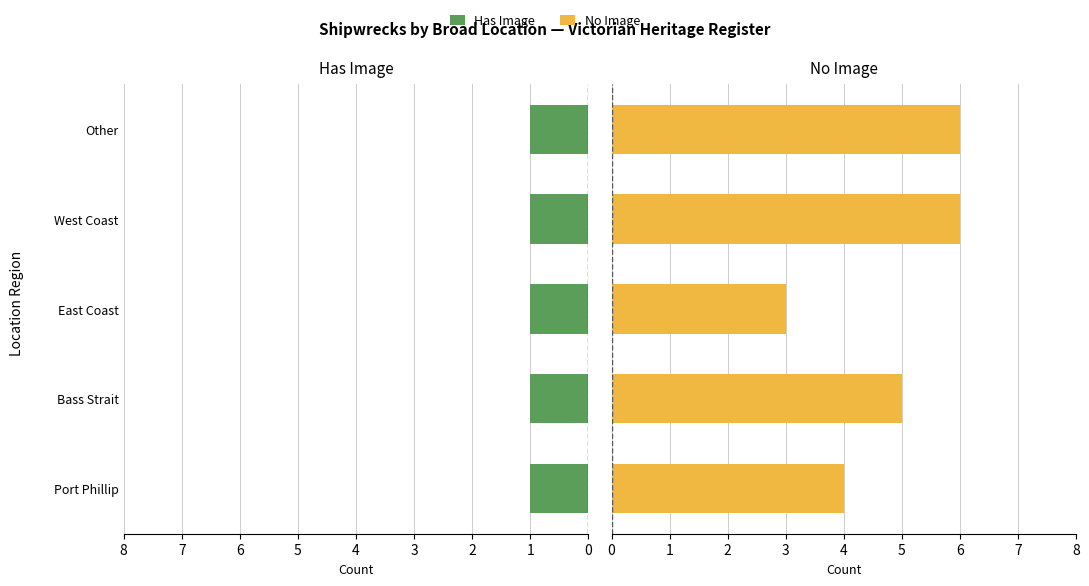

How many bars are there in total?

10